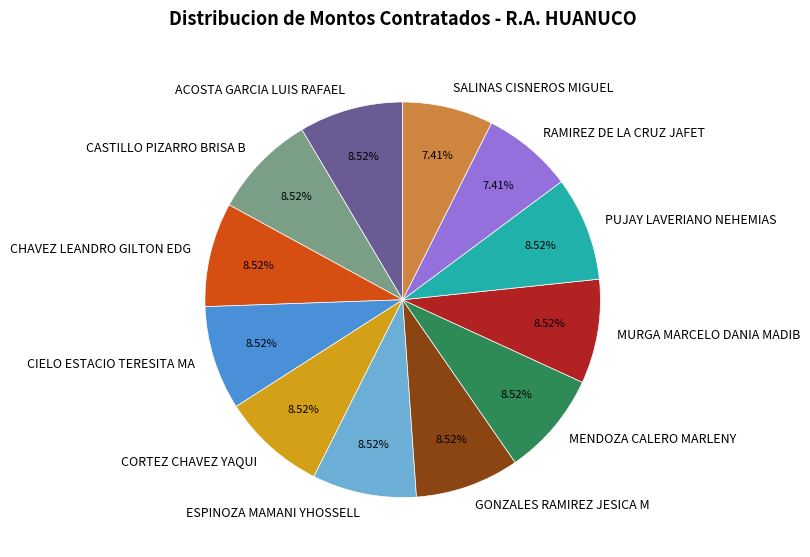

What is the ratio of the value at MURGA MARCELO DANIA MADIB to the value at CORTEZ CHAVEZ YAQUI?

1.0